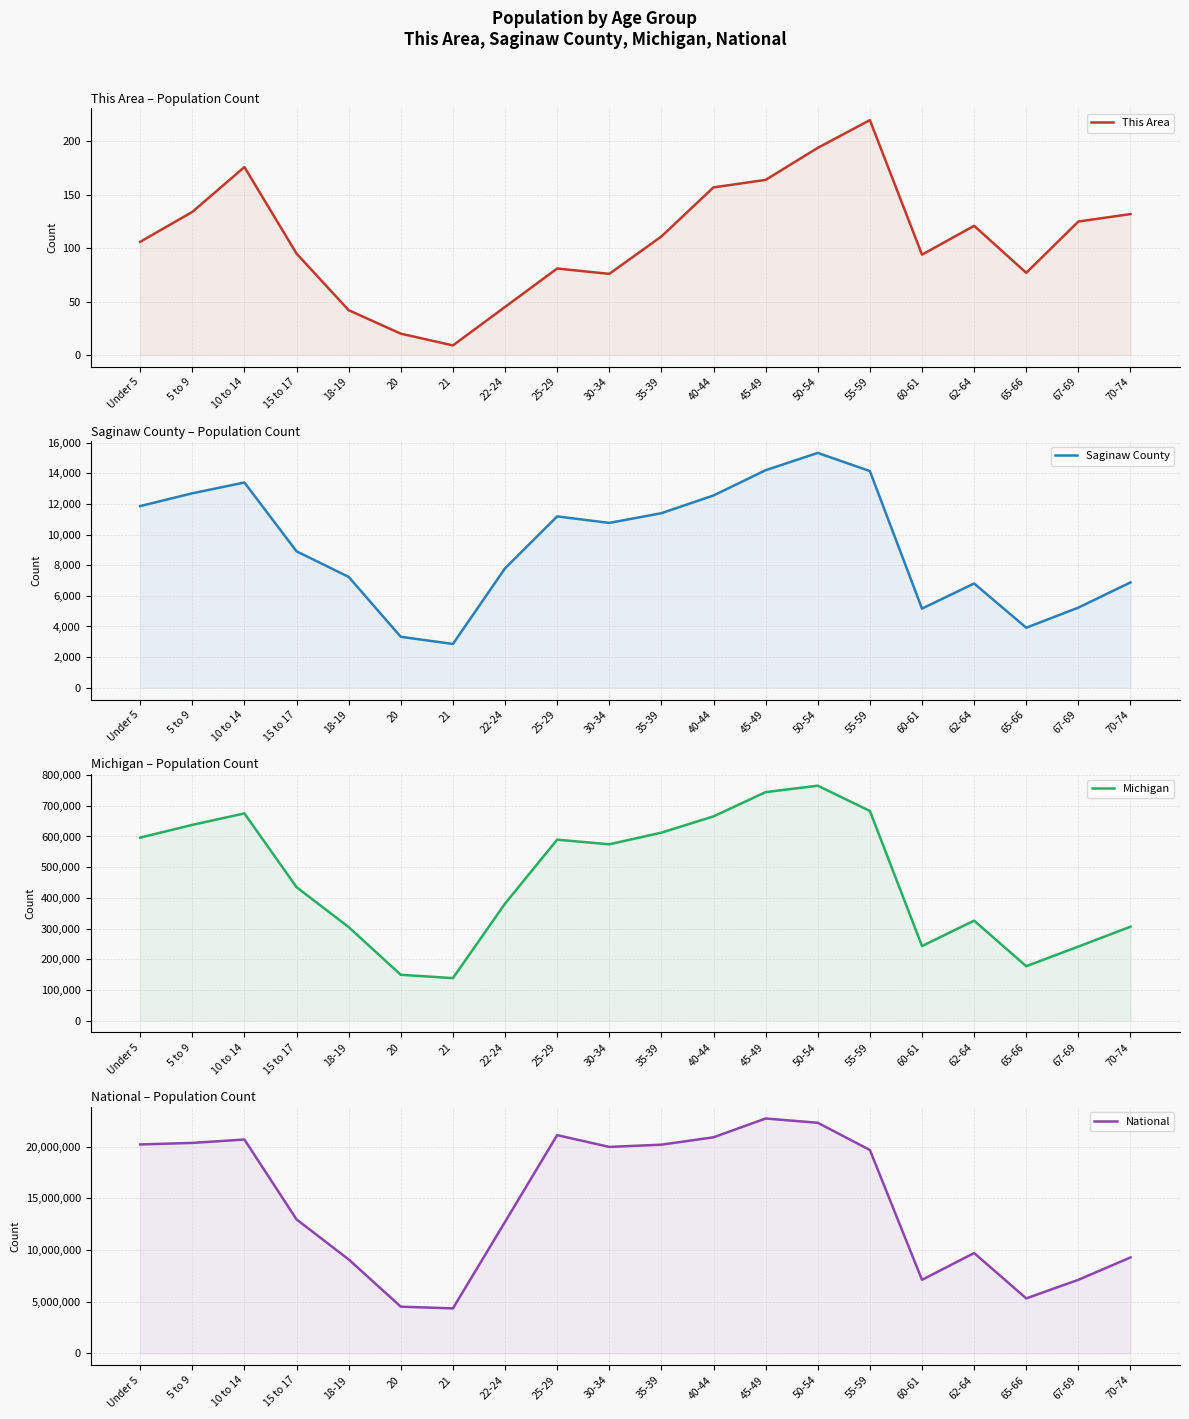

What is the label of the 14th point from the right?

21